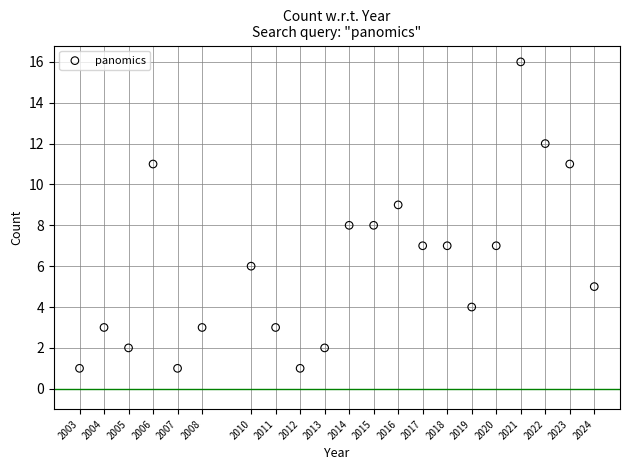

What is the range of X values (max minus min)?

21